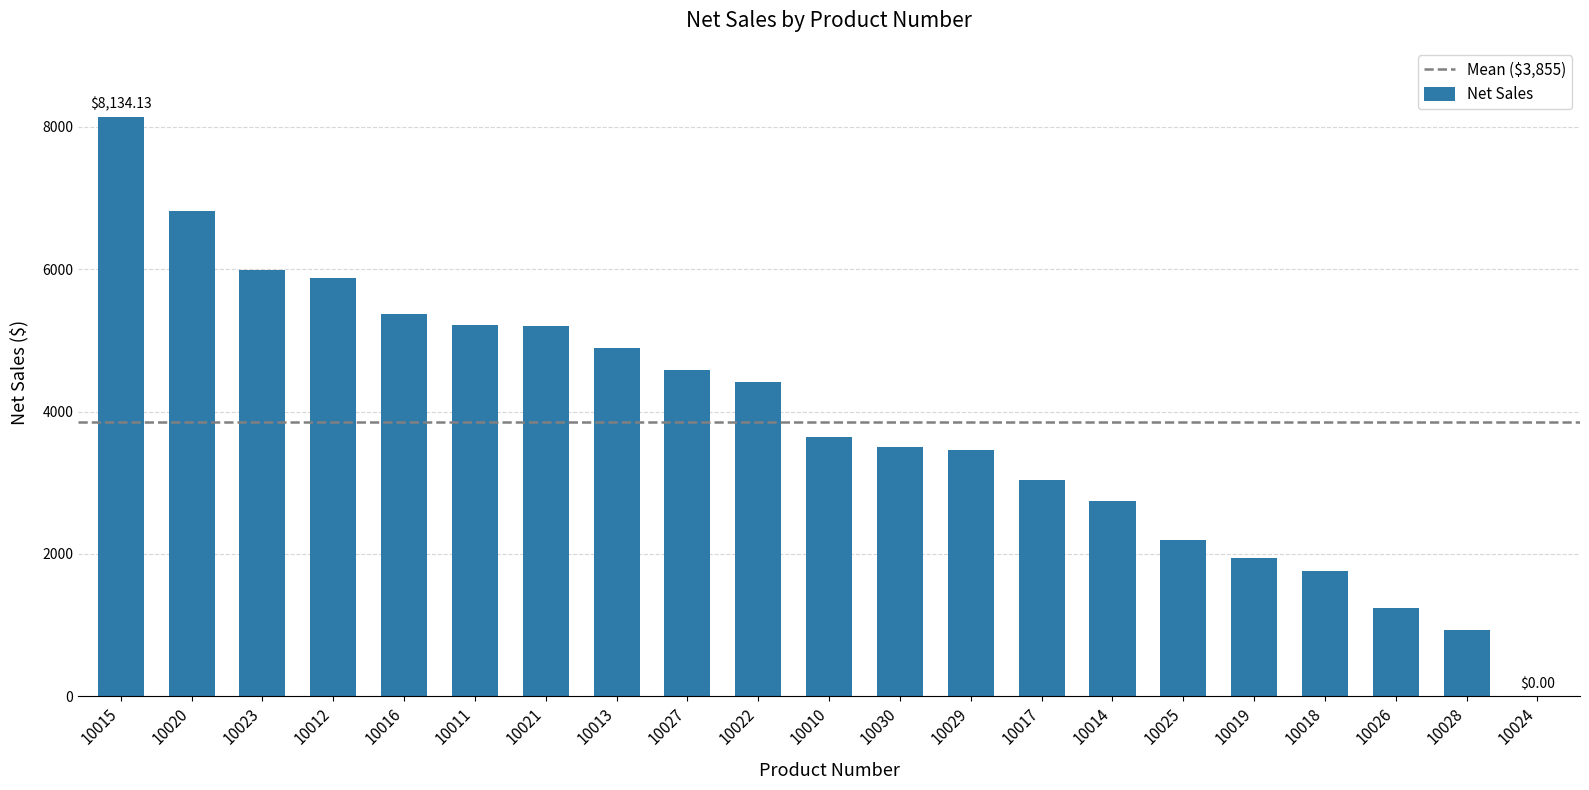

What is the sum of all values?

80946.5